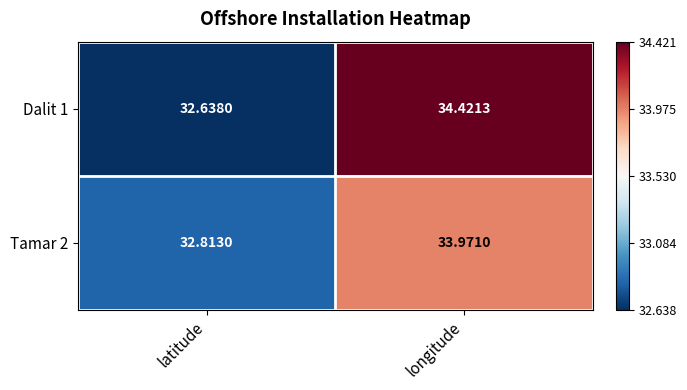

At which label is Dalit 1 closest to 33?

latitude